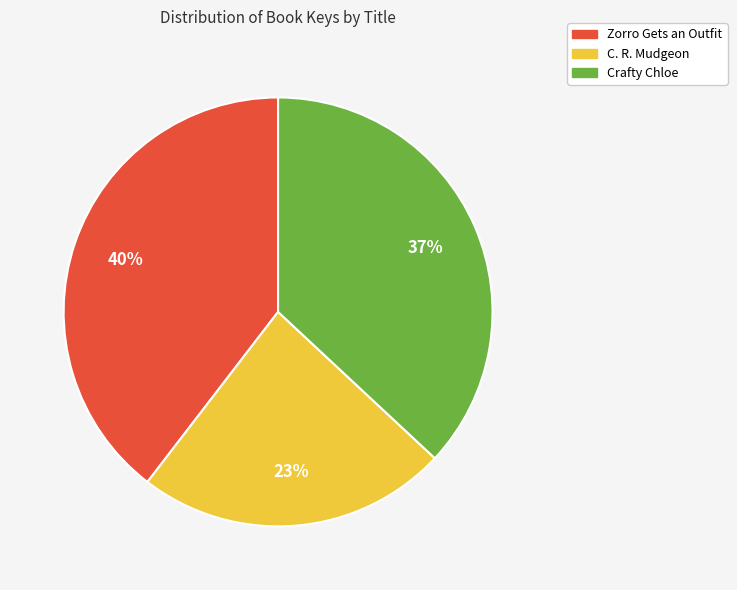

What is the largest slice in the pie chart?

Zorro Gets an Outfit